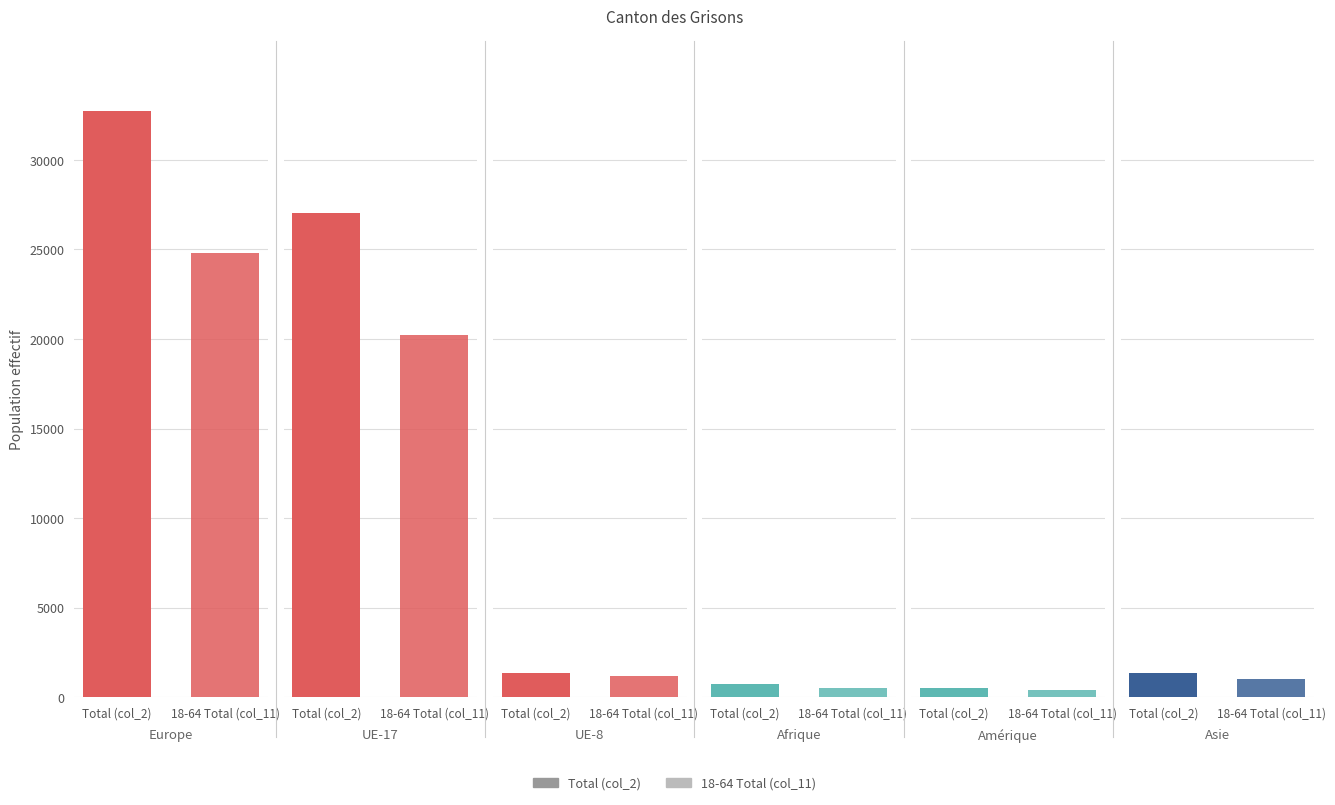

Rank the series at 2 from highest to lowest value.

Total (col_2), 18-64 Total (col_11)